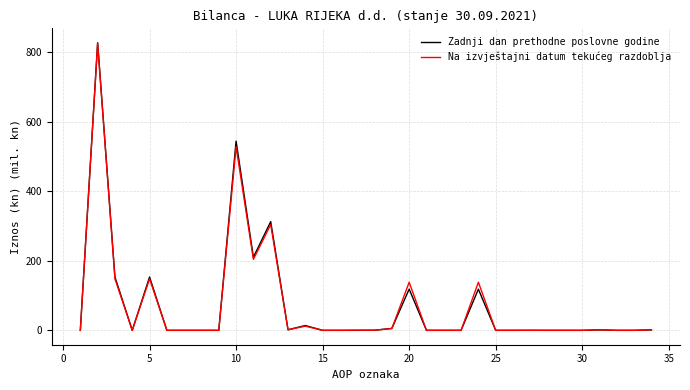

Which series has the largest range (max minus min)?

Zadnji dan prethodne poslovne godine